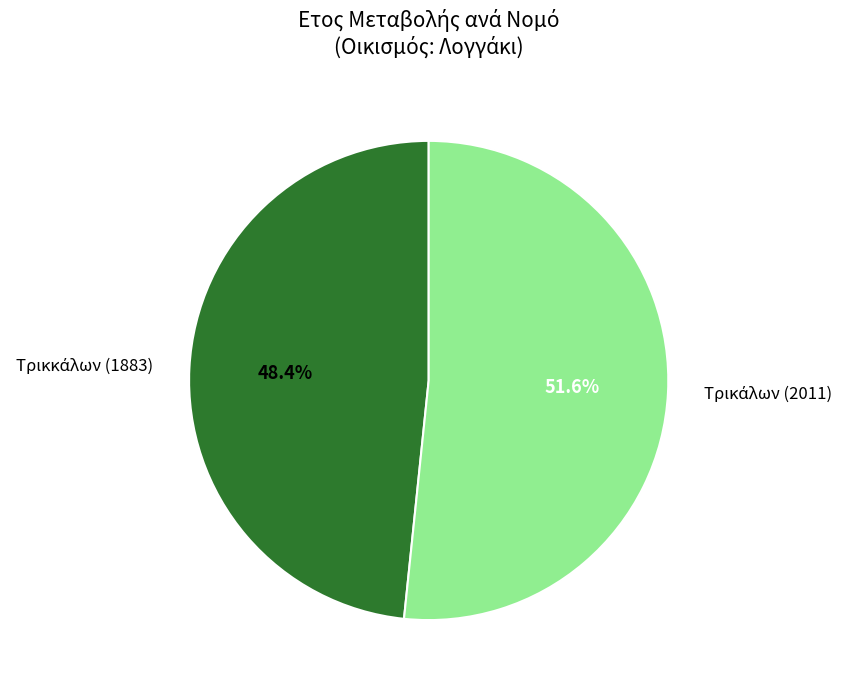

Is there any slice that represents more than half of the pie?

Yes